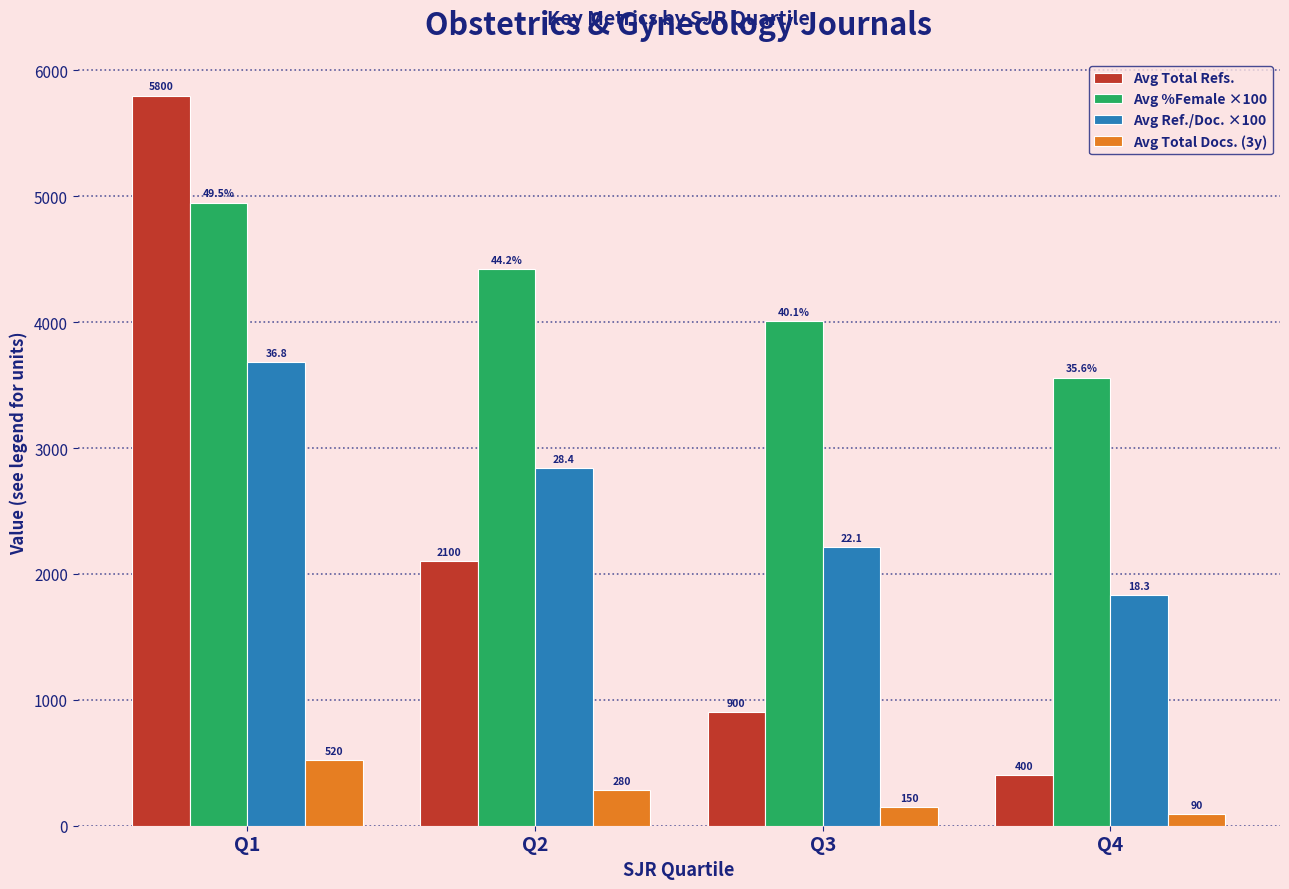

What is the average value of the Avg Total Docs. (3y) series?

260.0